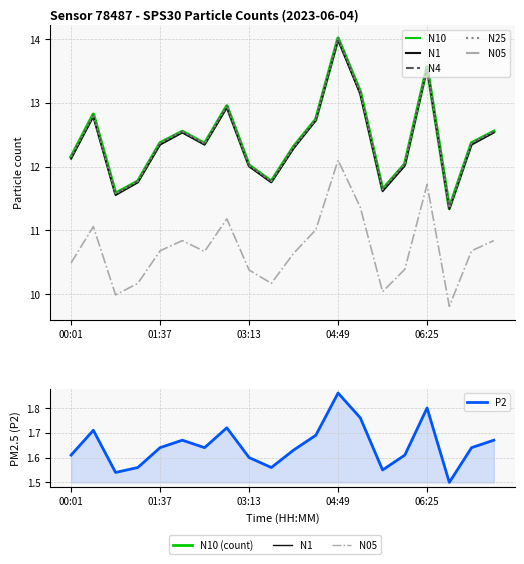

How many categories are shown in the chart?

20